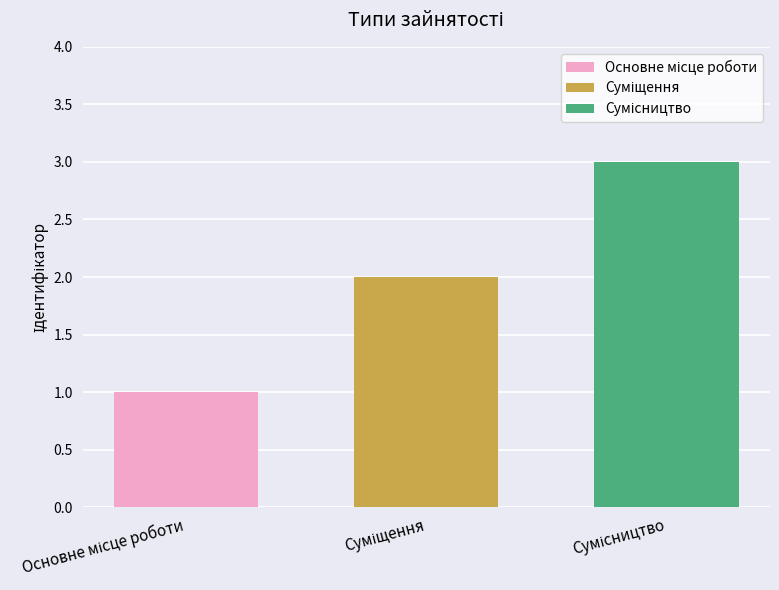

How many distinct data groups are displayed?

3